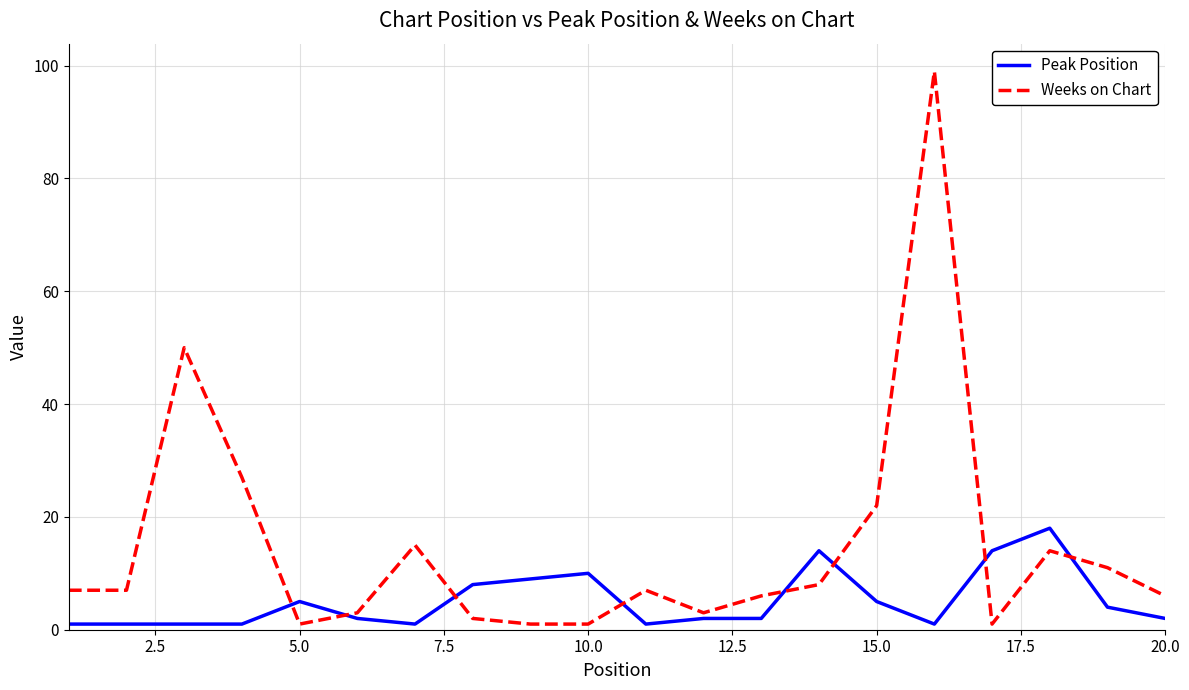

List the series in order of their peak value, highest first.

Weeks on Chart, Peak Position